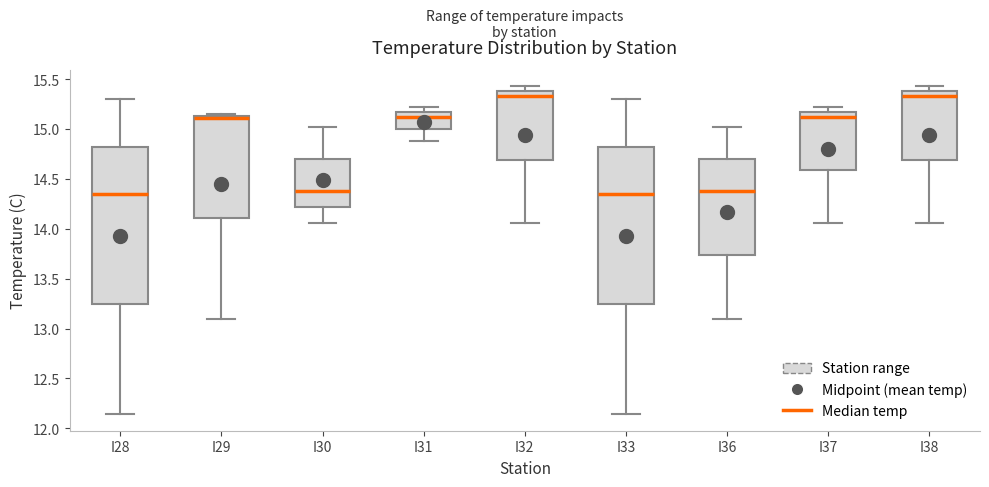

Where does the median line of the box for I38 sit on the y-axis? The values are not printed on the chart, so give them approximately, as read against the axis.

15.35